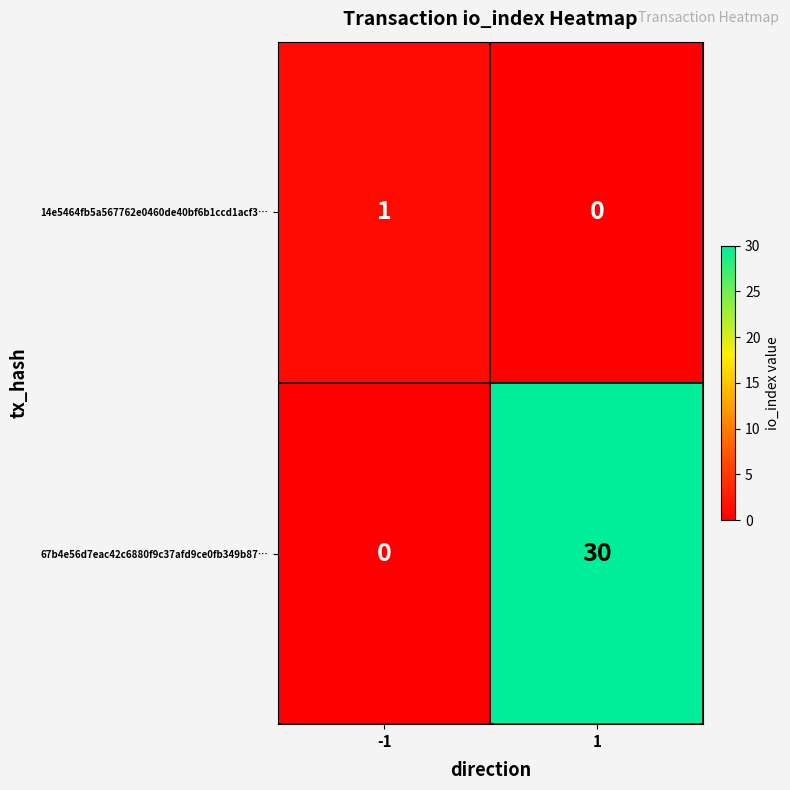

Which series has the largest total across all categories?

67b4e56d7eac42c6880f9c37afd9ce0fb349b87…